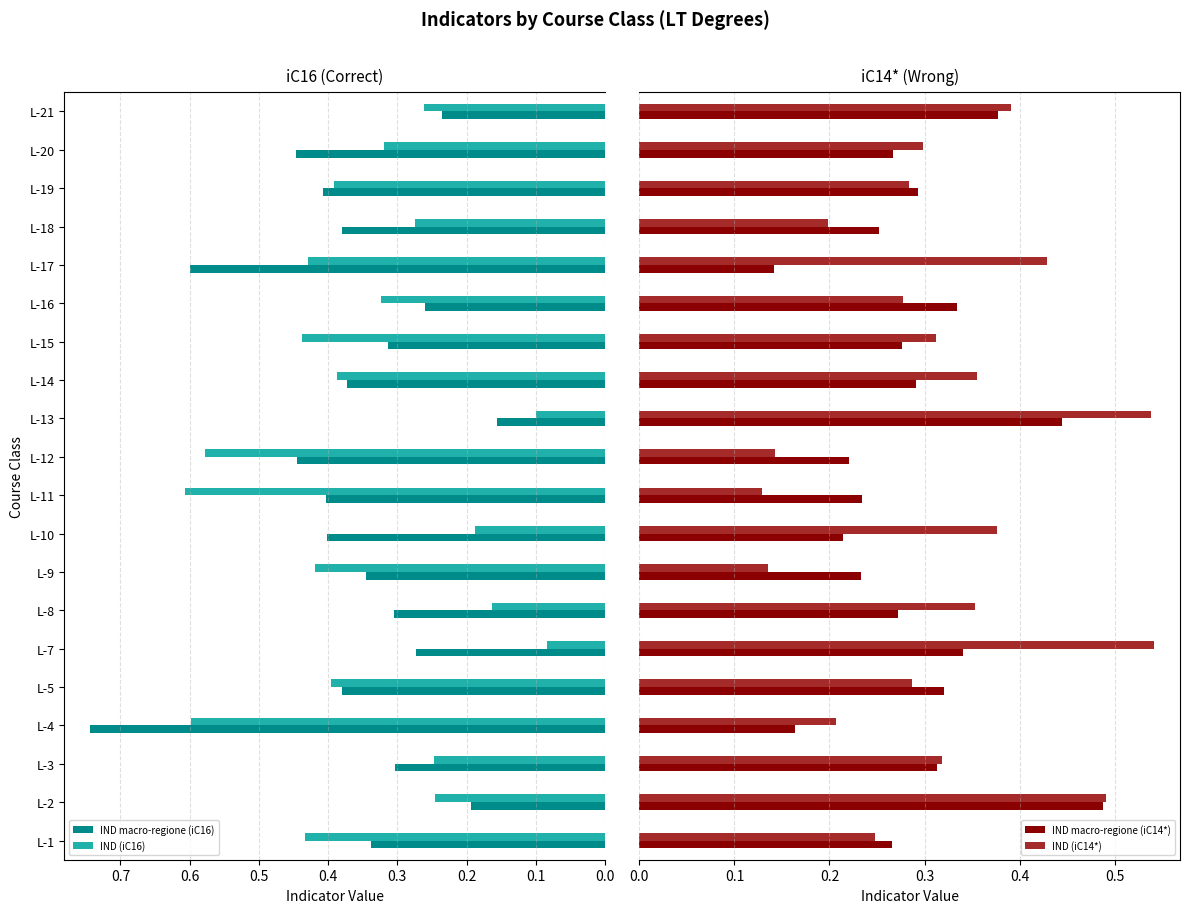

Reading left to right, what are all the values shown in this chart?

IND macro-regione (iC16): 0.3	0.2	0.3	0.7	0.4	0.3	0.3	0.3	0.4	0.4	0.4	0.2	0.4	0.3	0.3	0.6	0.4	0.4	0.4	0.2
IND (iC16): 0.4	0.2	0.2	0.6	0.4	0.1	0.2	0.4	0.2	0.6	0.6	0.1	0.4	0.4	0.3	0.4	0.3	0.4	0.3	0.3
IND macro-regione (iC14*): 0.3	0.5	0.3	0.2	0.3	0.3	0.3	0.2	0.2	0.2	0.2	0.4	0.3	0.3	0.3	0.1	0.3	0.3	0.3	0.4
IND (iC14*): 0.2	0.5	0.3	0.2	0.3	0.5	0.4	0.1	0.4	0.1	0.1	0.5	0.4	0.3	0.3	0.4	0.2	0.3	0.3	0.4